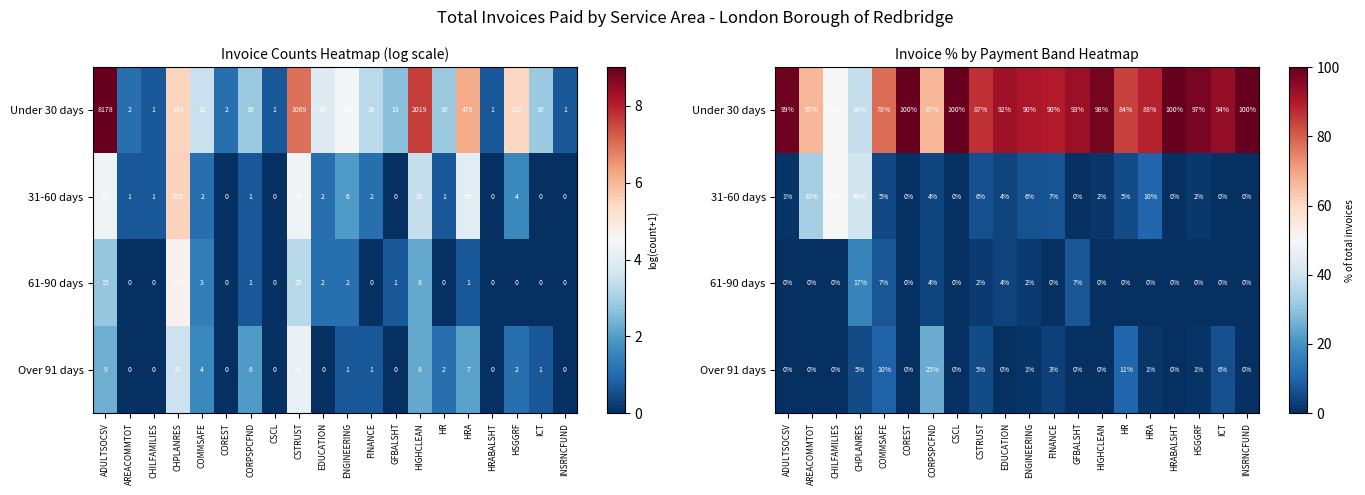

Which series has the largest range (max minus min)?

Under 30 days